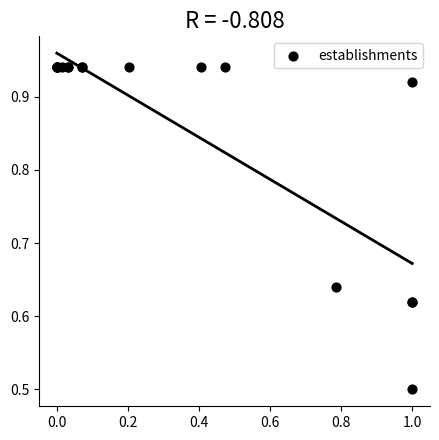

What Y value in the scatter plot is closest to 0?

0.5